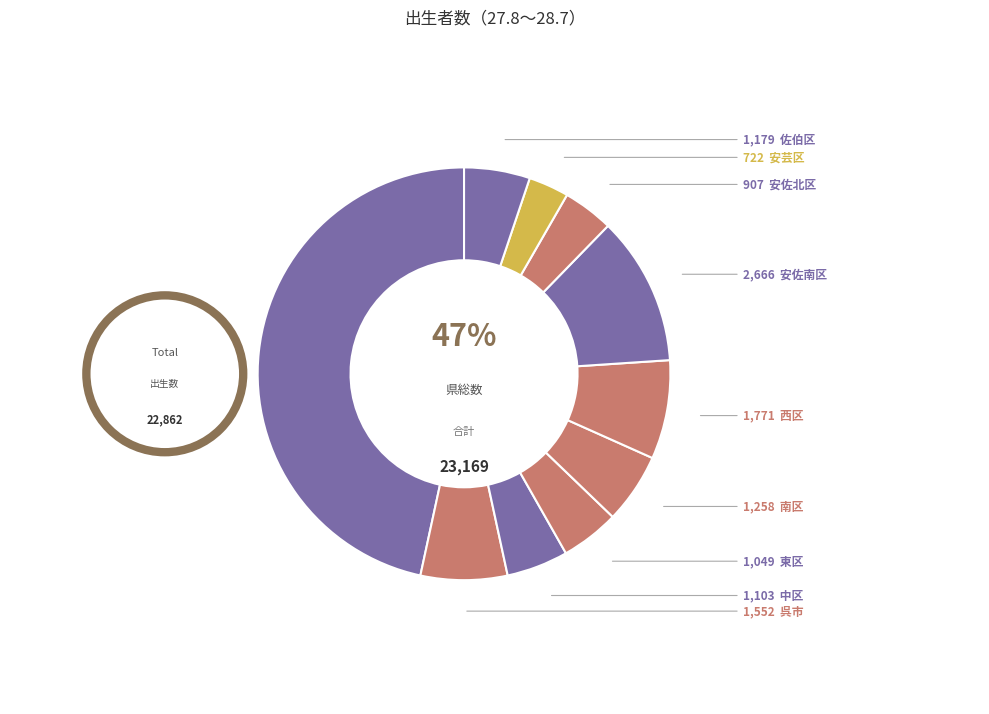

Count the number of slices in the pie.

10